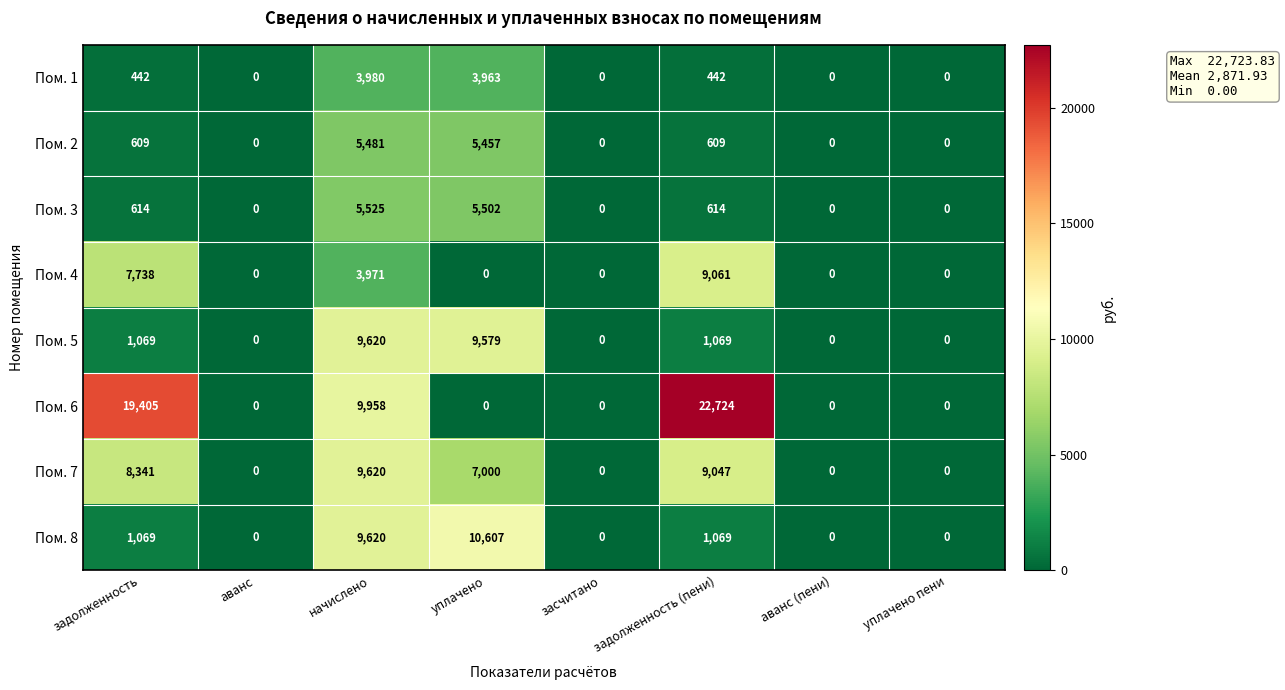

At which category does the chart reach its peak across all series?

задолженность (пени)